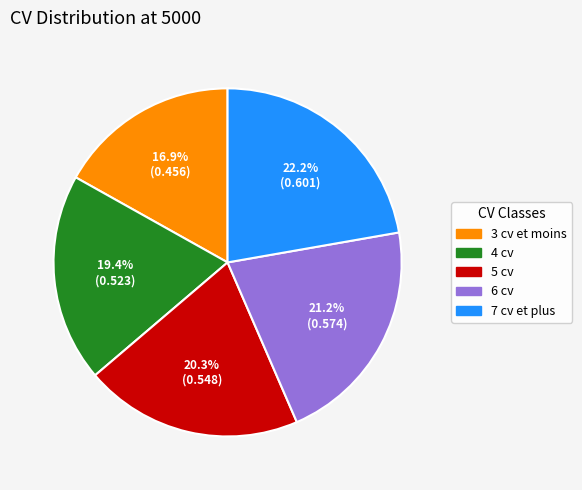

Which has a higher value, 7 cv et plus or 5 cv?

7 cv et plus